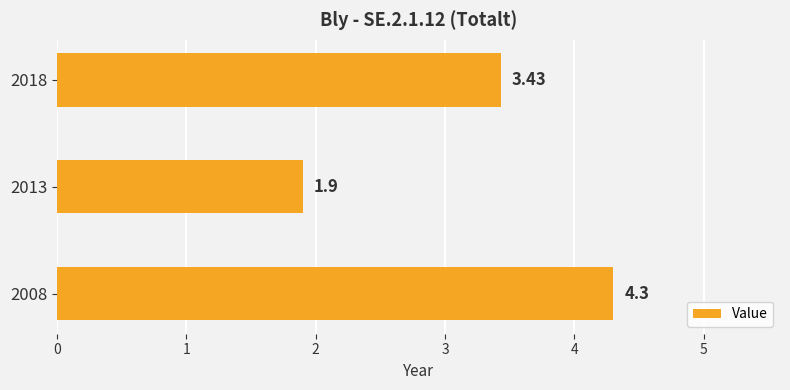

What is the difference between the maximum and minimum values?

2.4